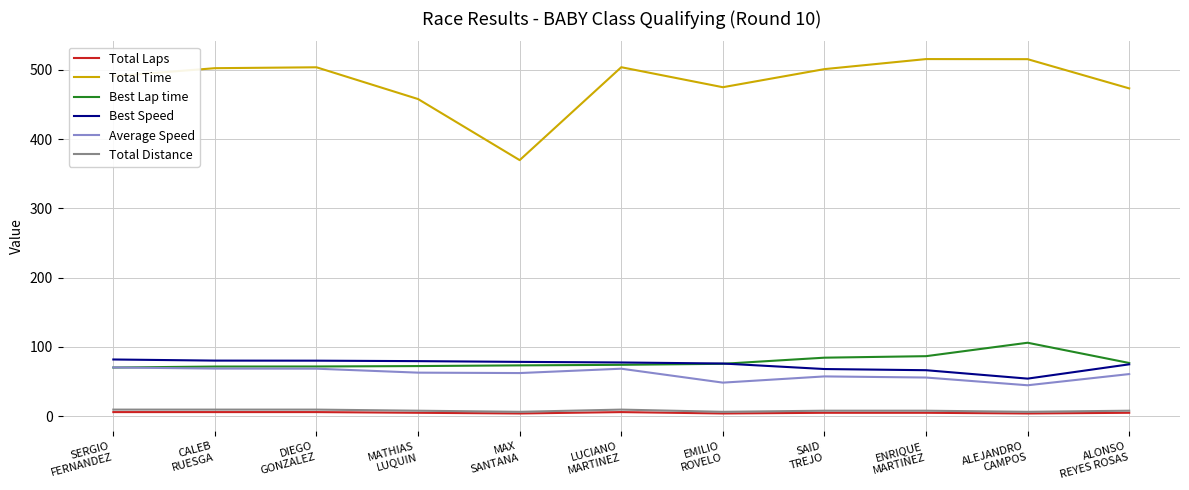

What is the sum of all Total Laps values?

56.0